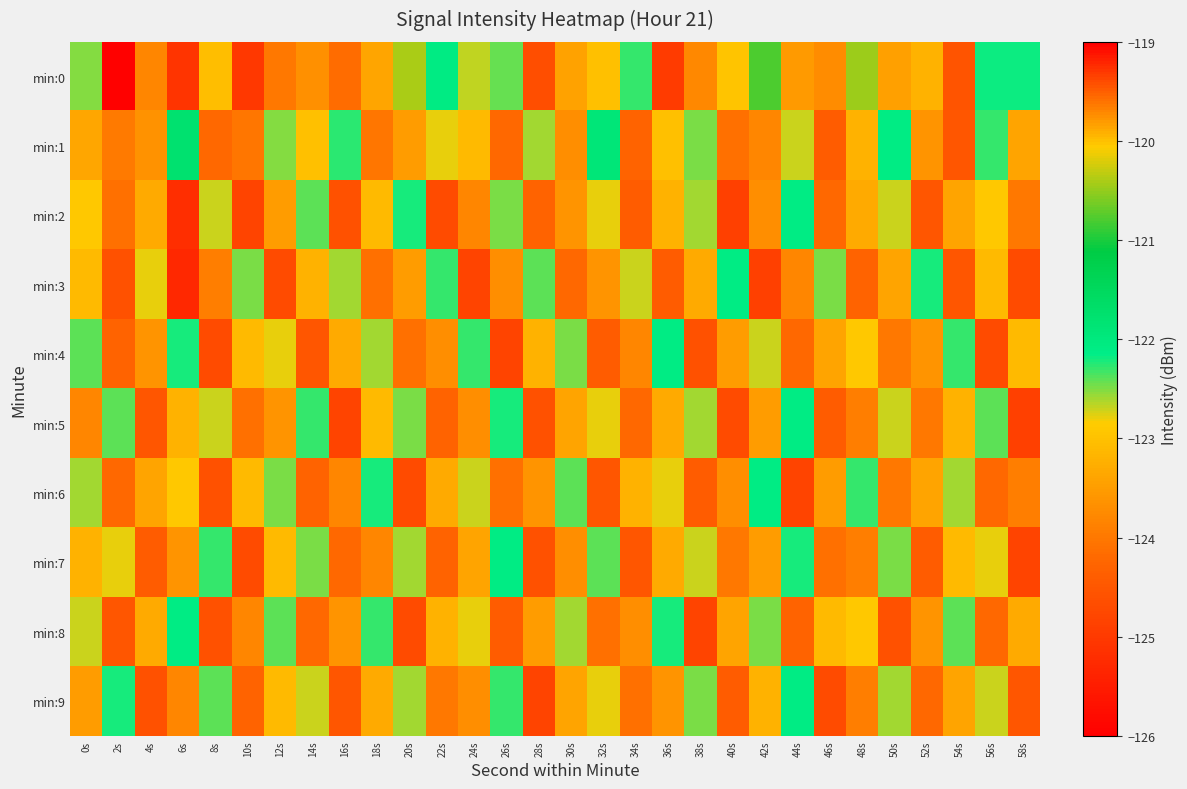

Between 10s and 48s, which series saw the biggest shift?

min:0